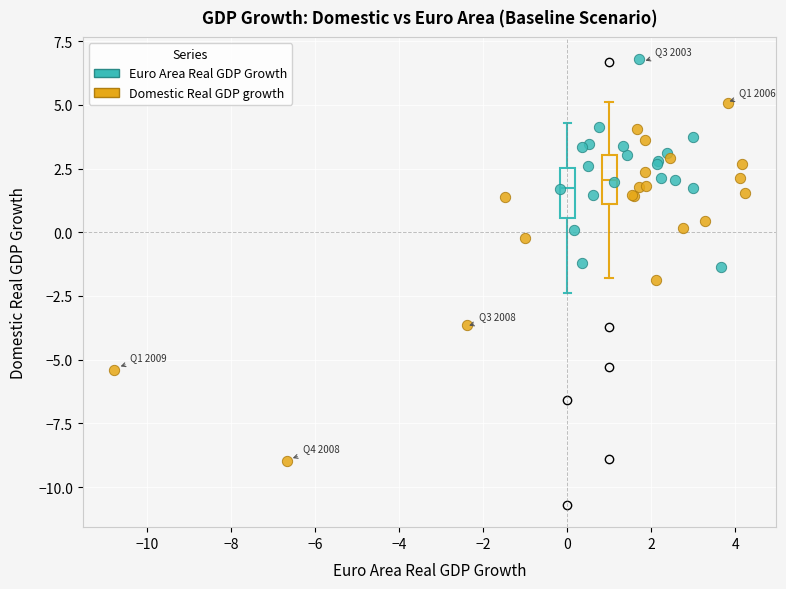

Which series reaches the minimum Y coordinate?

Domestic Real GDP growth